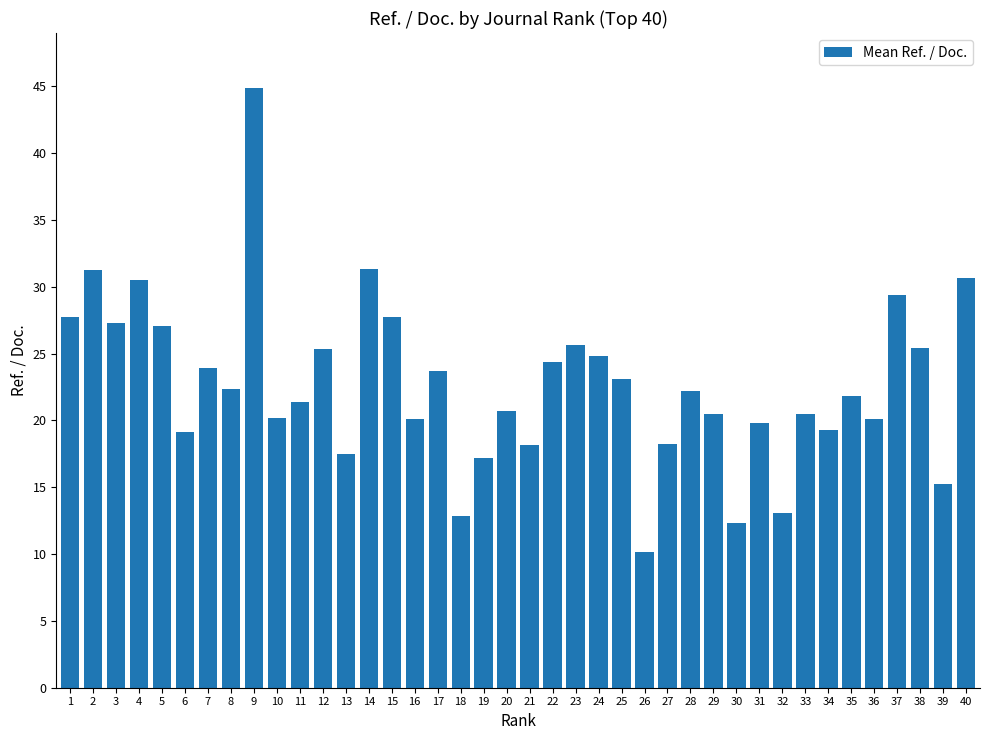

What is the value of the 10th bar from the left?

20.2